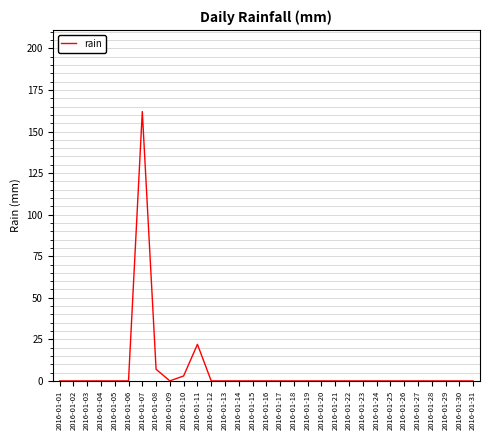

Where is the data nearest to the value 81?

2016-01-11